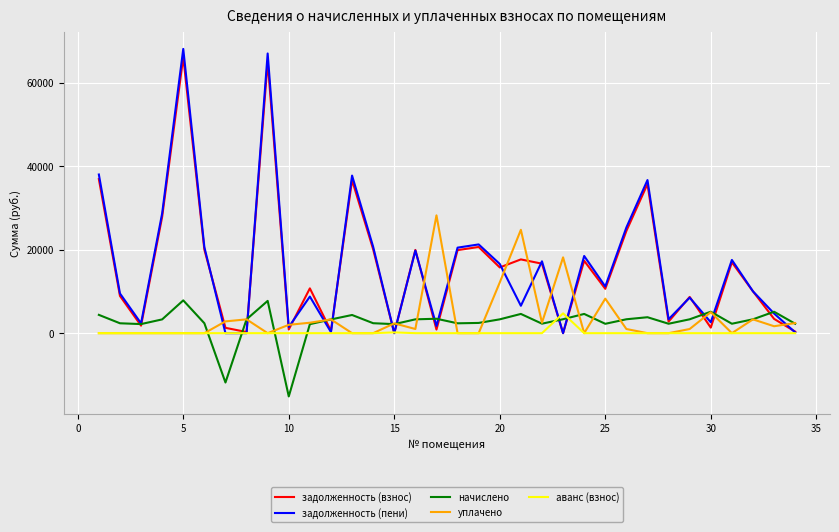

What is the maximum value for начислено?

7864.1